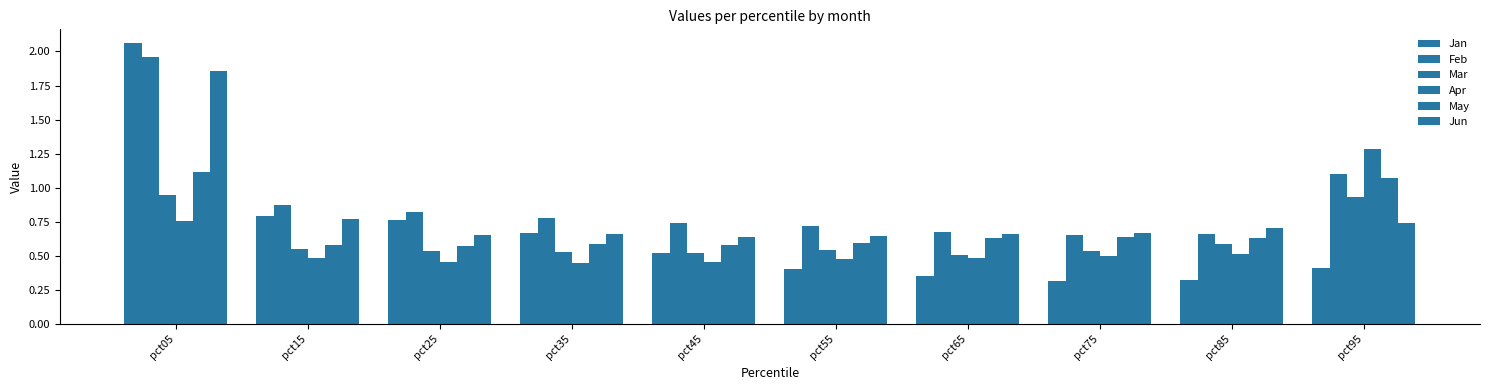

Which series has the largest range (max minus min)?

Jan